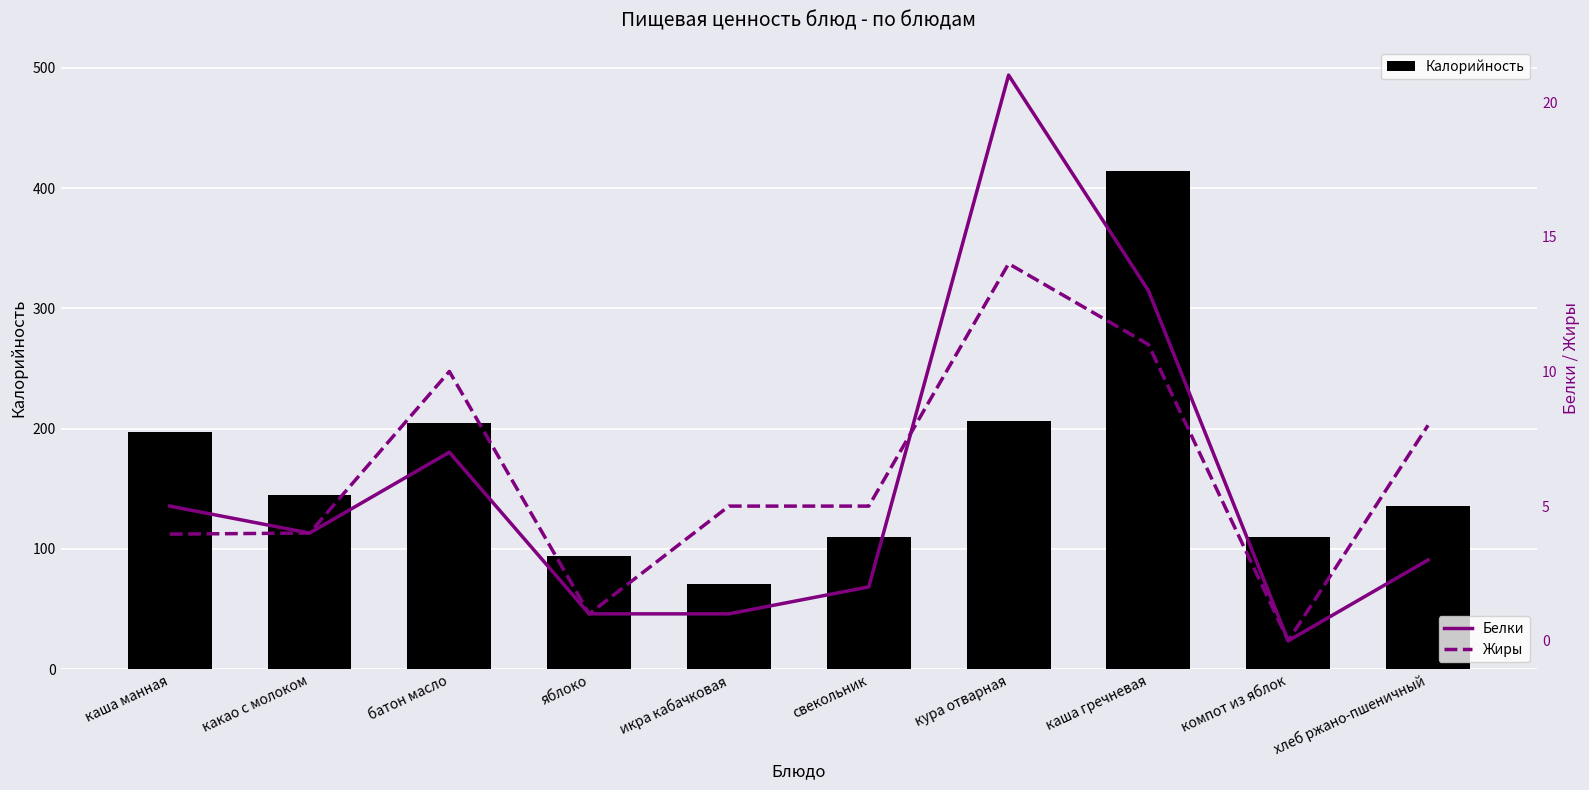

What are all the series names shown in the legend?

Калорийность, Белки, Жиры